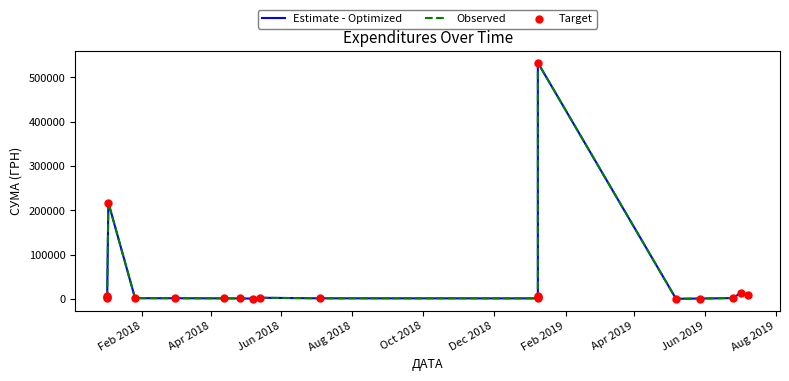

Which series has the widest spread of Y values?

Estimate - Optimized